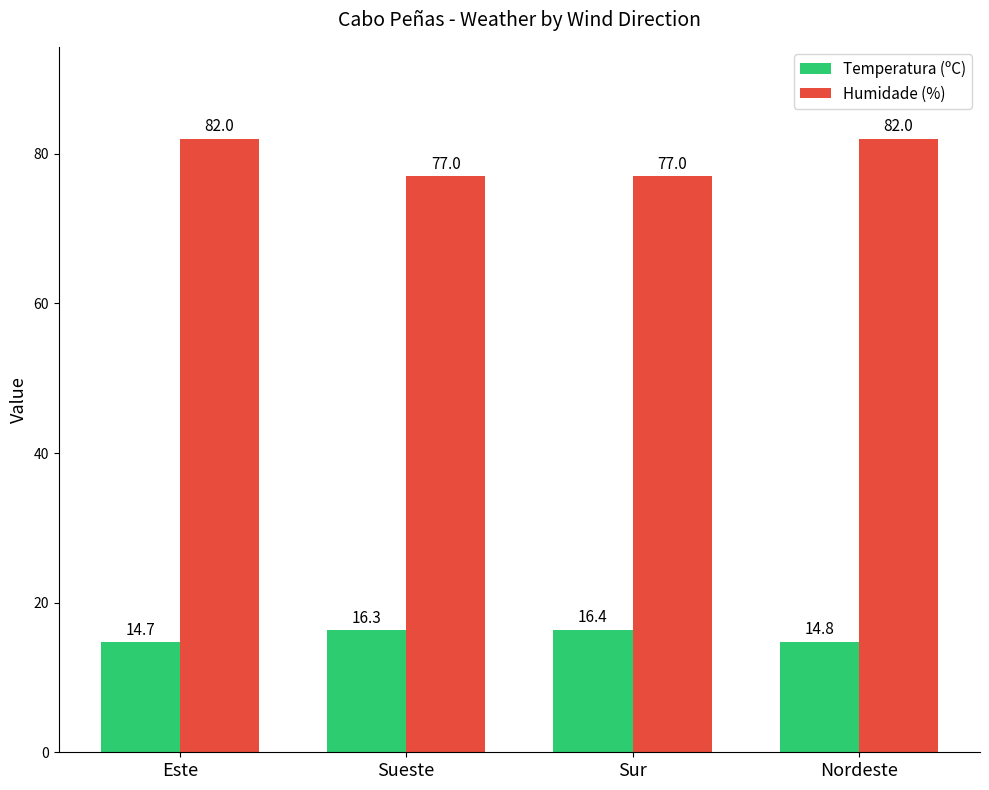

How many data points does each series have?

4